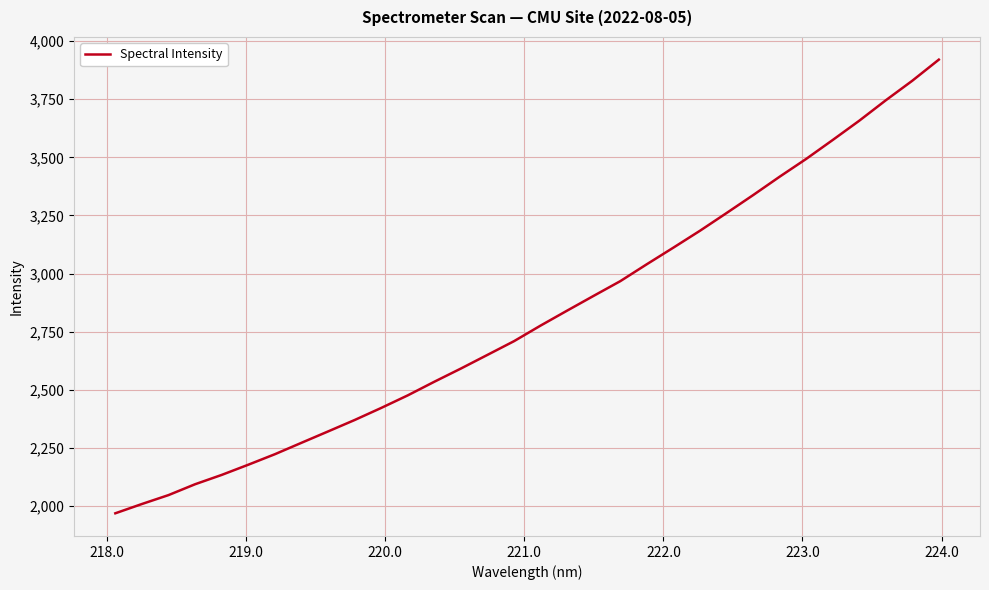

What is the greatest value displayed?

3920.2